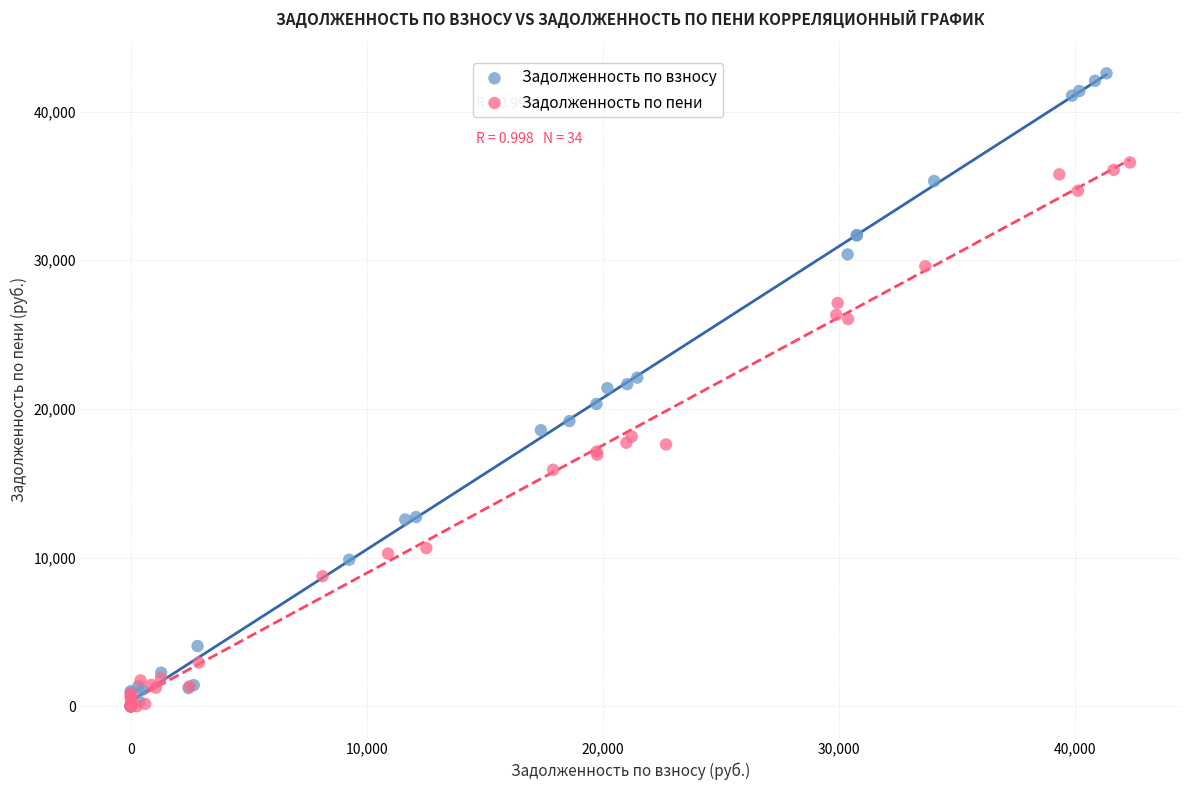

Which series has the widest spread of Y values?

Задолженность по взносу